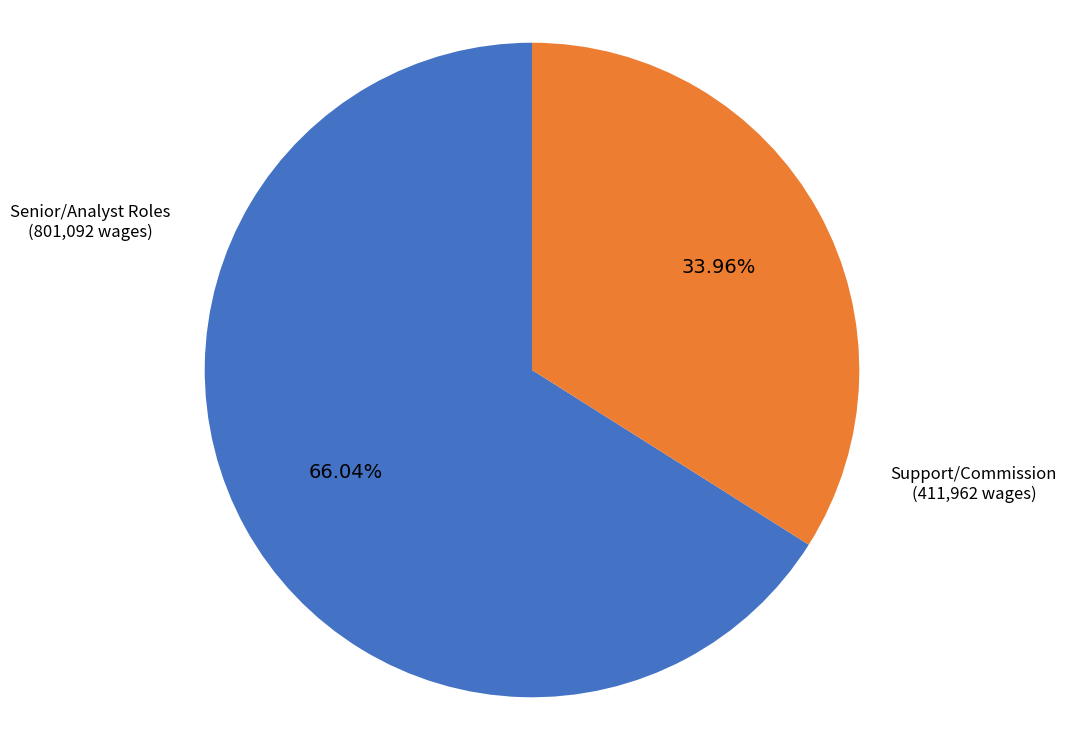

Is there a majority slice in this chart?

Yes